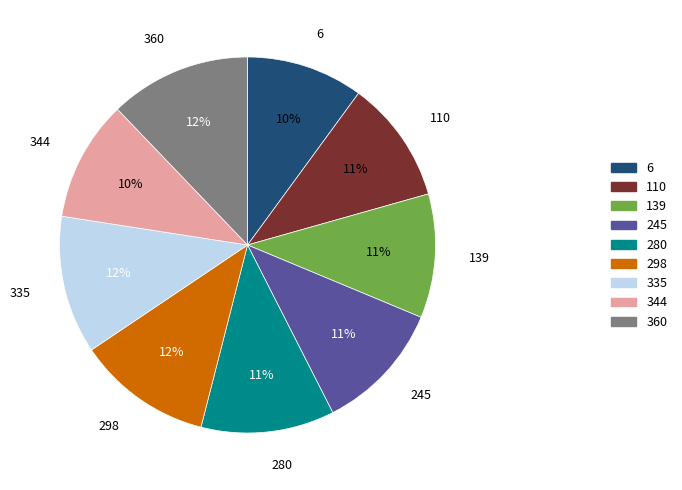

To the nearest percent, what is the average slice percentage?

11%